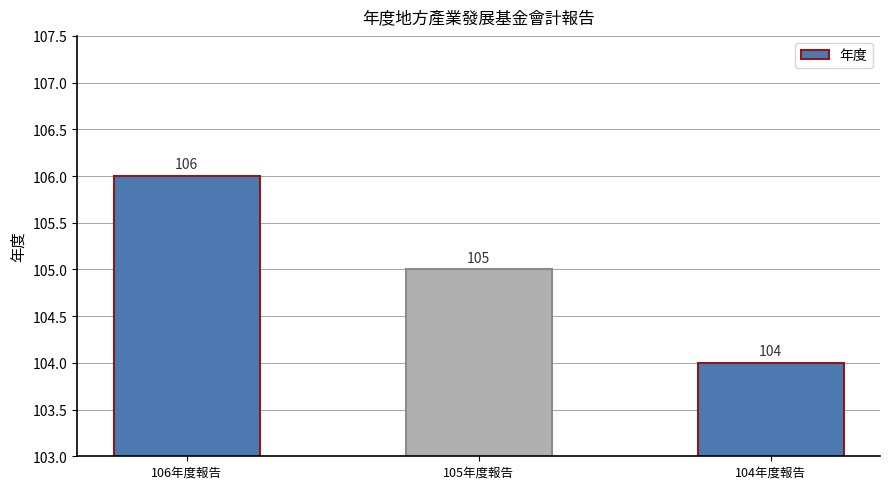

What is the label of the 1st bar from the right?

104年度報告